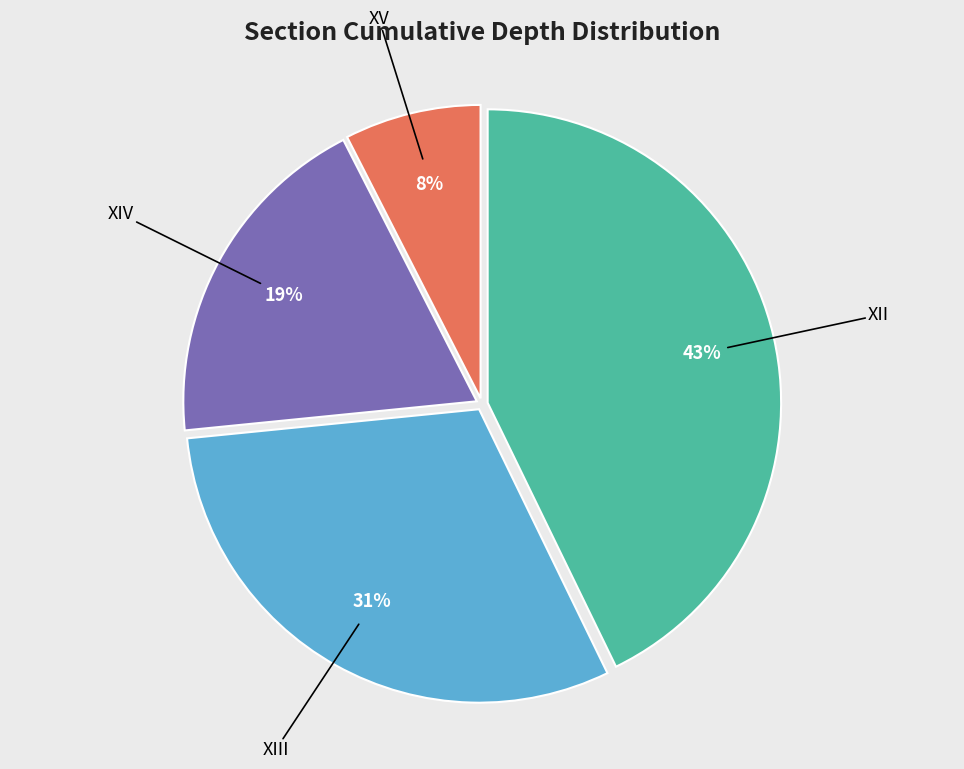

Is there any slice that represents more than half of the pie?

No